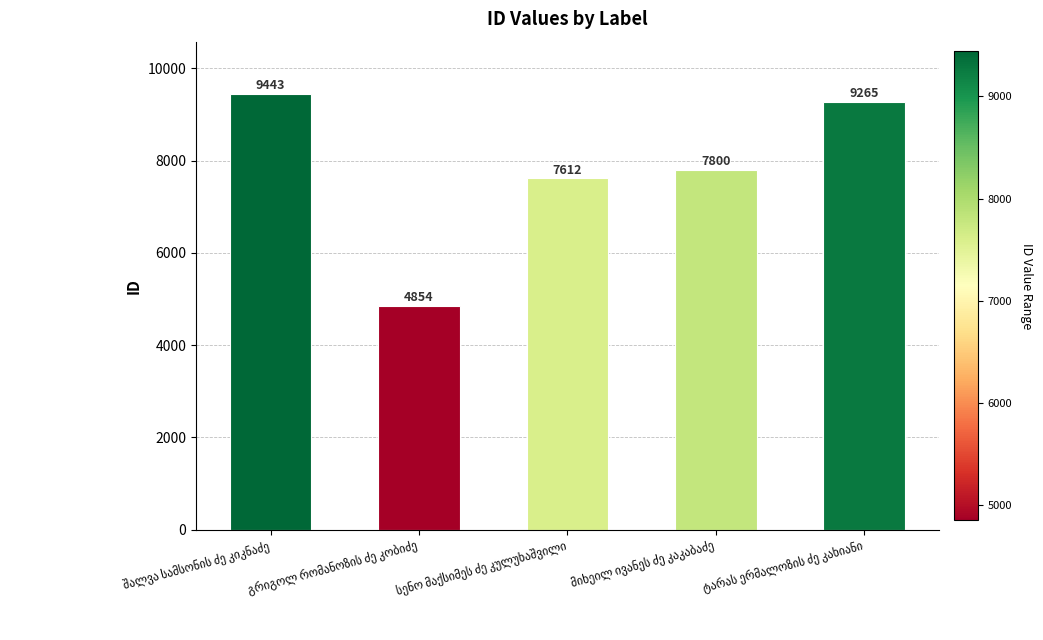

What is the difference between the second highest and minimum values?

4411